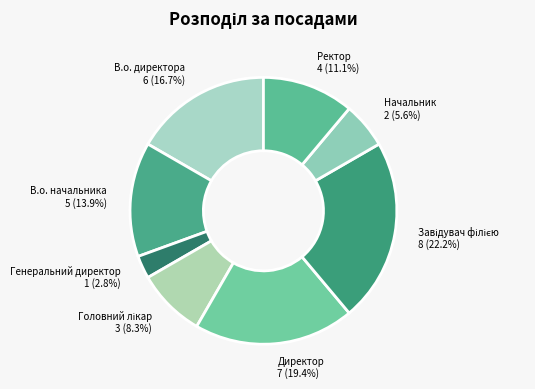

Does Начальник represent more than half of the total?

No